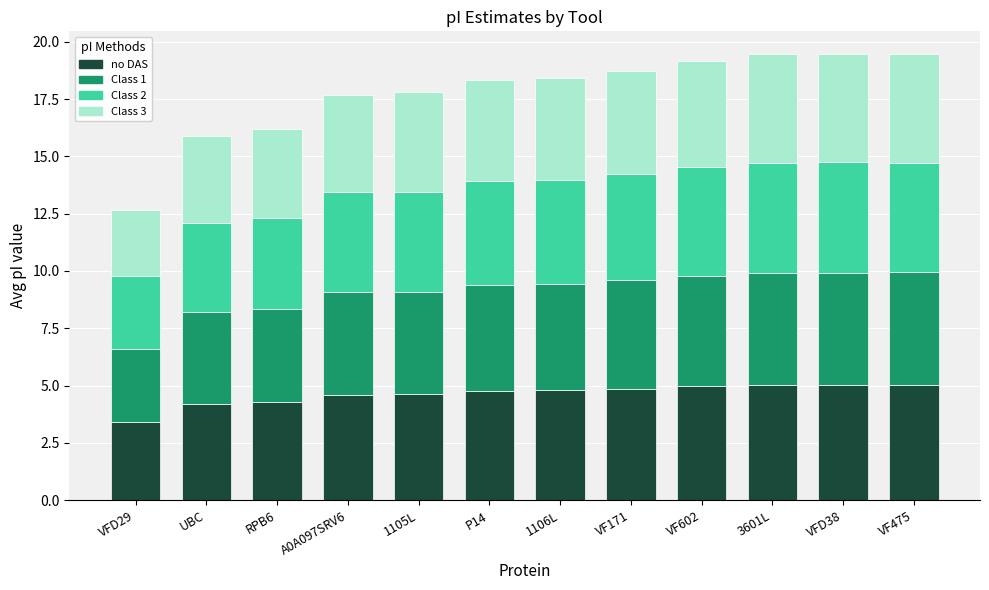

What is the sum of the no DAS values at VF602 and 1105L?

9.6